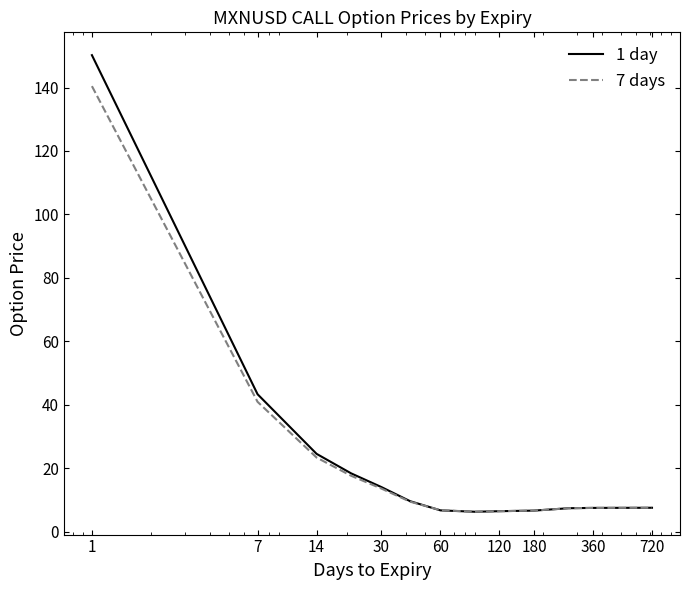

What is the difference between the maximum and minimum values in the 1 day series?

143.9